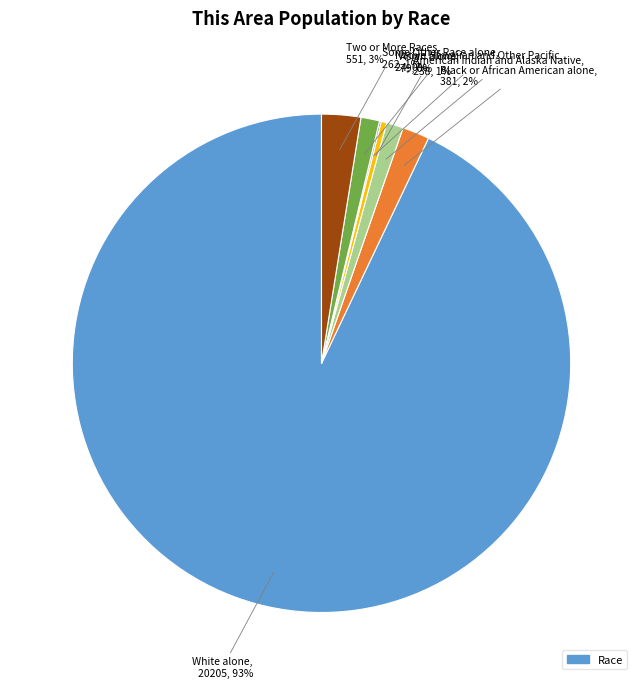

Is there a majority slice in this chart?

Yes